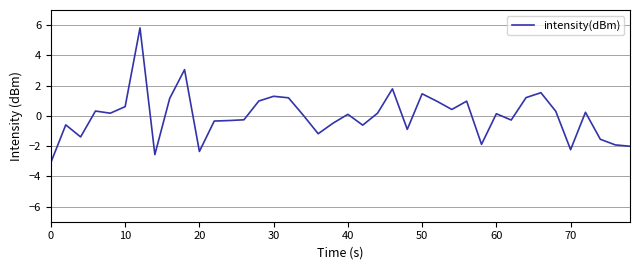

What is the difference between the second highest and second lowest values?

5.6